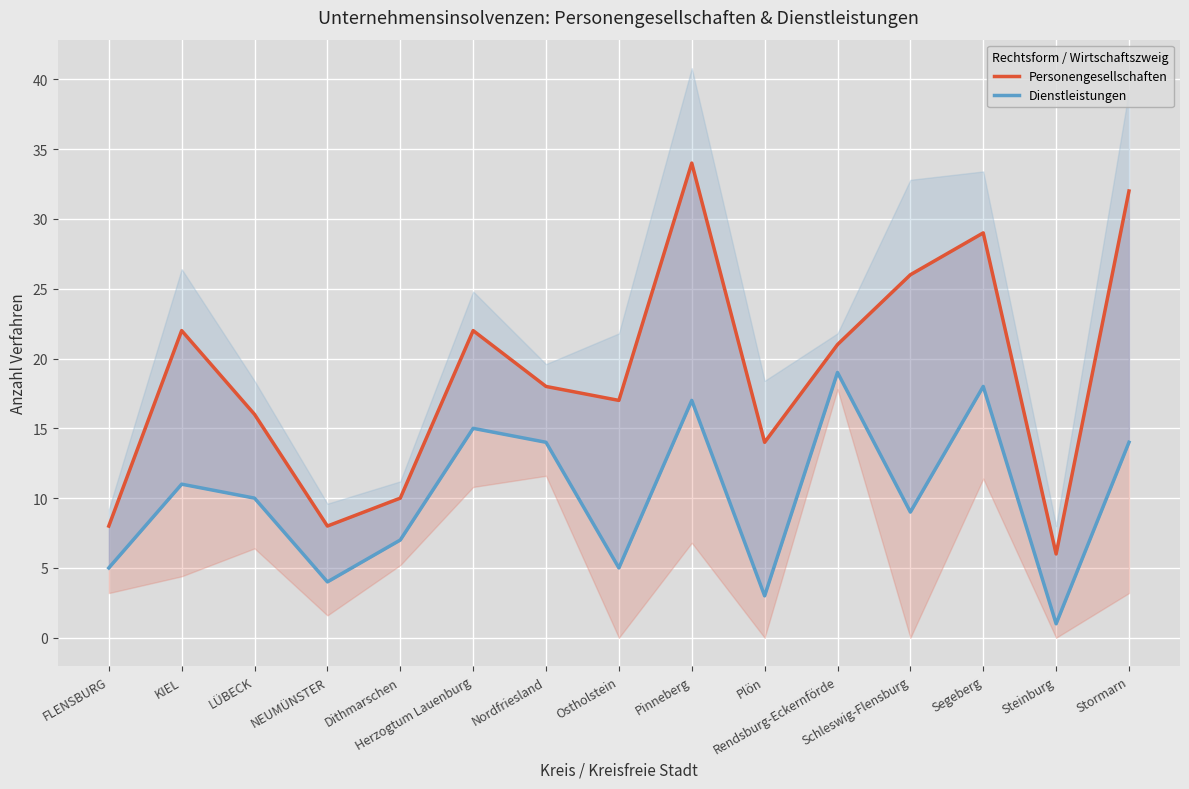

What is the sum of the Personengesellschaften values at NEUMÜNSTER and Ostholstein?

25